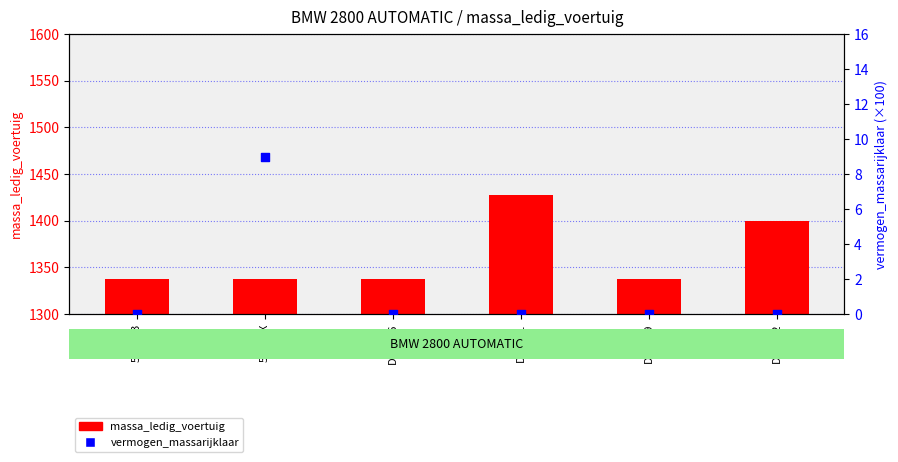

Which series has the largest total across all categories?

massa_ledig_voertuig